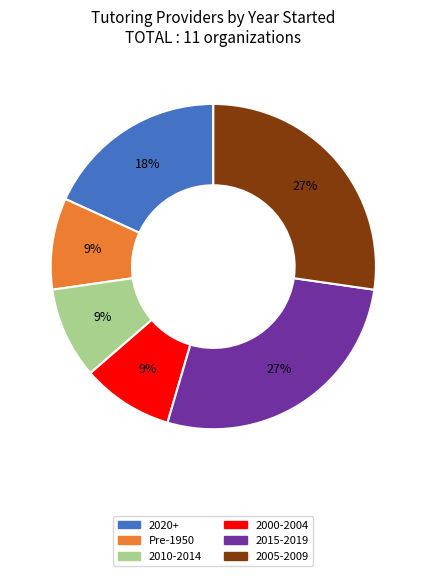

How many segments does this pie chart have?

6